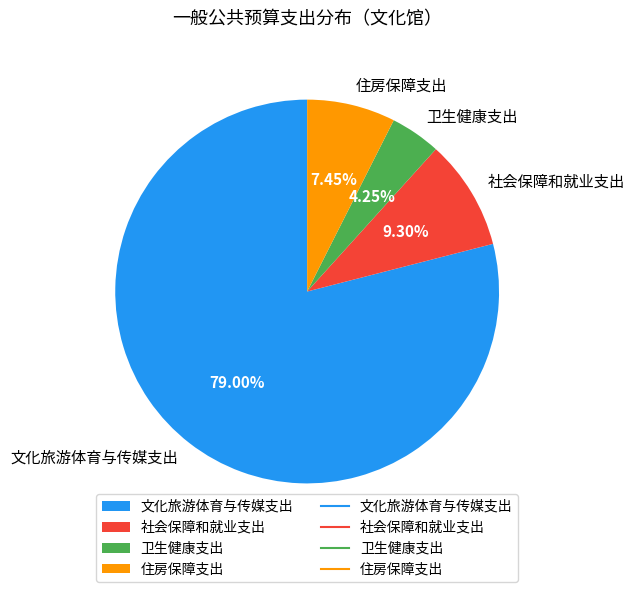

Between 文化旅游体育与传媒支出 and 社会保障和就业支出, which is larger?

文化旅游体育与传媒支出